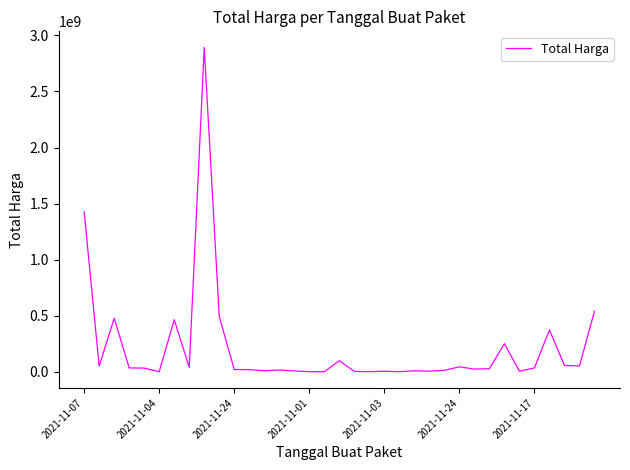

What is the difference between the maximum and second lowest values?

2891940000